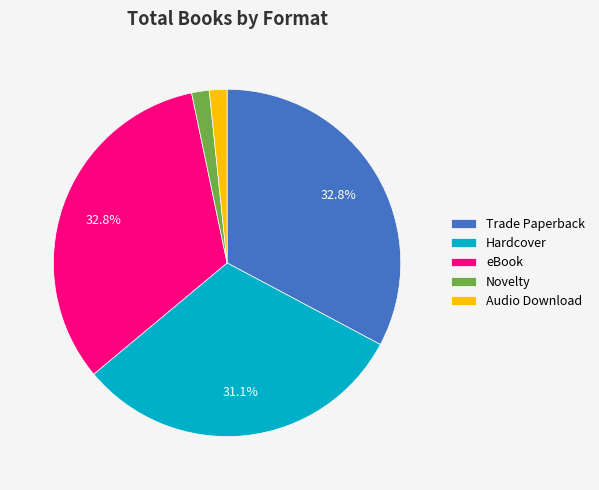

Combined, do Hardcover and Audio Download account for over 50%?

No